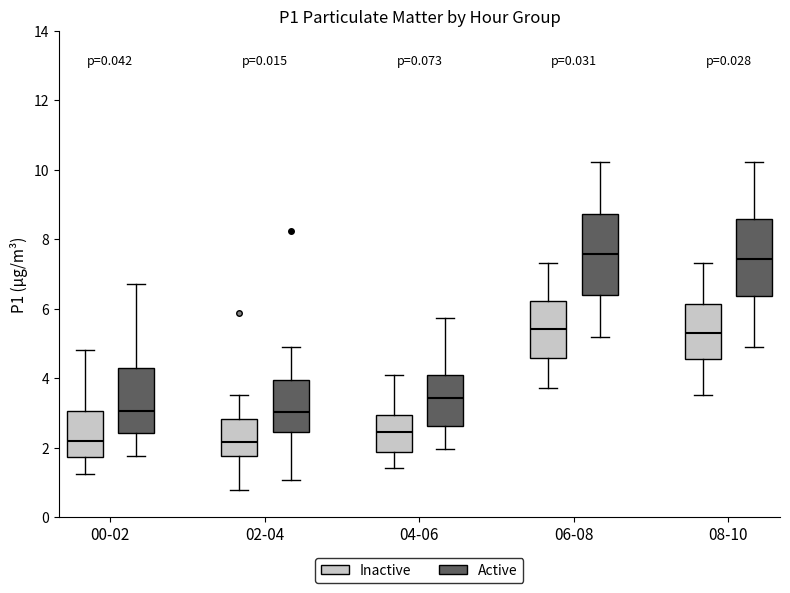

Reading left to right, read every box against the y-axis: the position of its median line, the range the box covers, and the ends of its whiskers. The values are not printed on the chart, so give them approximately, as read against the axis.

00-02 (Inactive): median 2.2, box 1.8 to 3.0, whiskers 1.2 to 4.8
00-02 (Active): median 3.0, box 2.4 to 4.2, whiskers 1.8 to 6.8
02-04 (Inactive): median 2.2, box 1.8 to 2.8, whiskers 0.8 to 3.6
02-04 (Active): median 3.0, box 2.4 to 4.0, whiskers 1.0 to 5.0
04-06 (Inactive): median 2.4, box 1.8 to 3.0, whiskers 1.4 to 4.2
04-06 (Active): median 3.4, box 2.6 to 4.0, whiskers 2.0 to 5.8
06-08 (Inactive): median 5.4, box 4.6 to 6.2, whiskers 3.8 to 7.4
06-08 (Active): median 7.6, box 6.4 to 8.8, whiskers 5.2 to 10.2
08-10 (Inactive): median 5.4, box 4.6 to 6.2, whiskers 3.6 to 7.4
08-10 (Active): median 7.4, box 6.4 to 8.6, whiskers 5.0 to 10.2